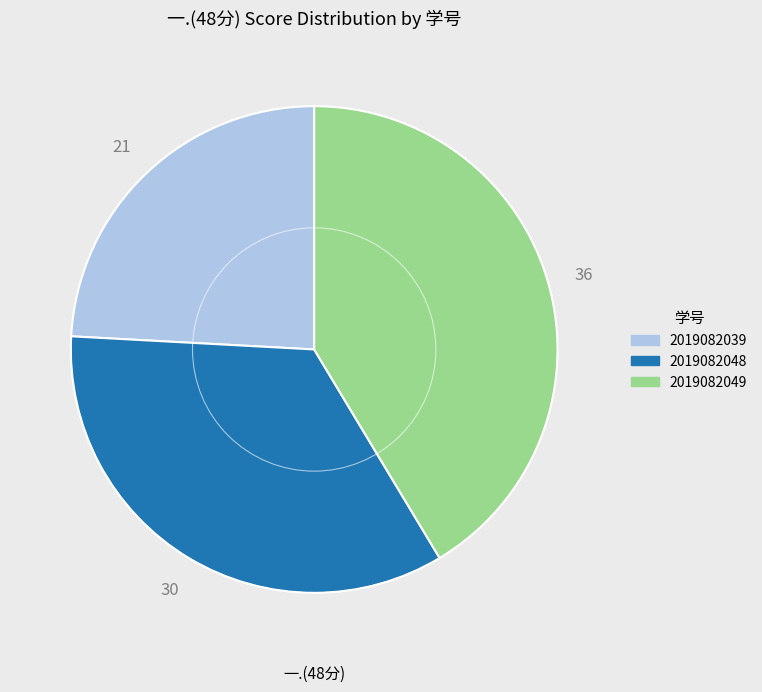

Approximately how many times larger is the value at 2019082049 compared to 2019082048?

1.2